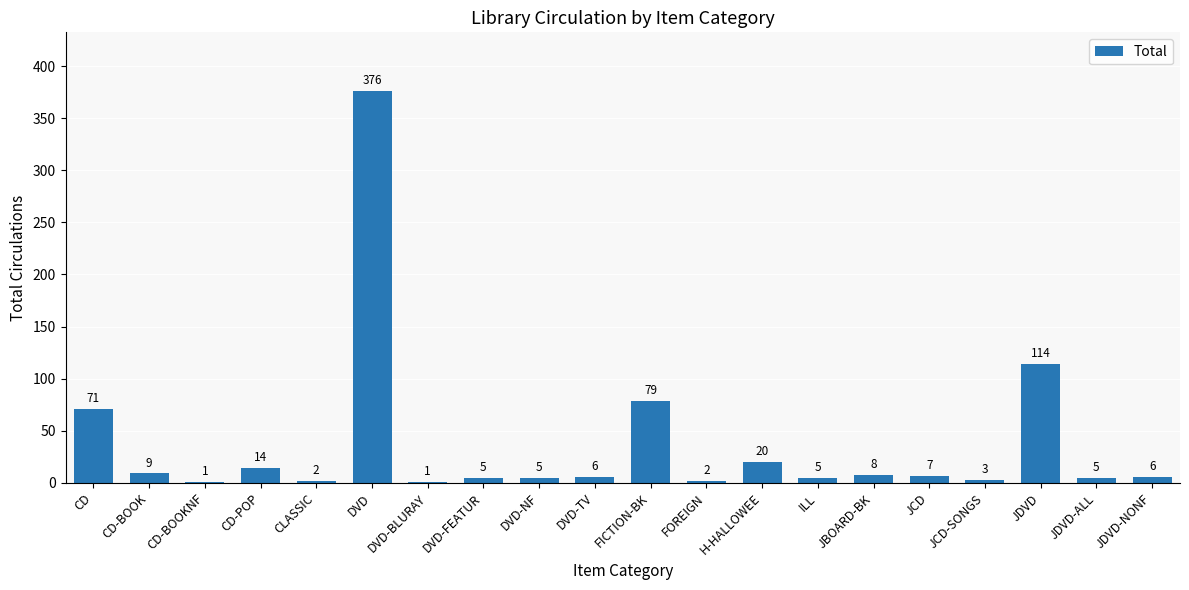

What is the average value?

37